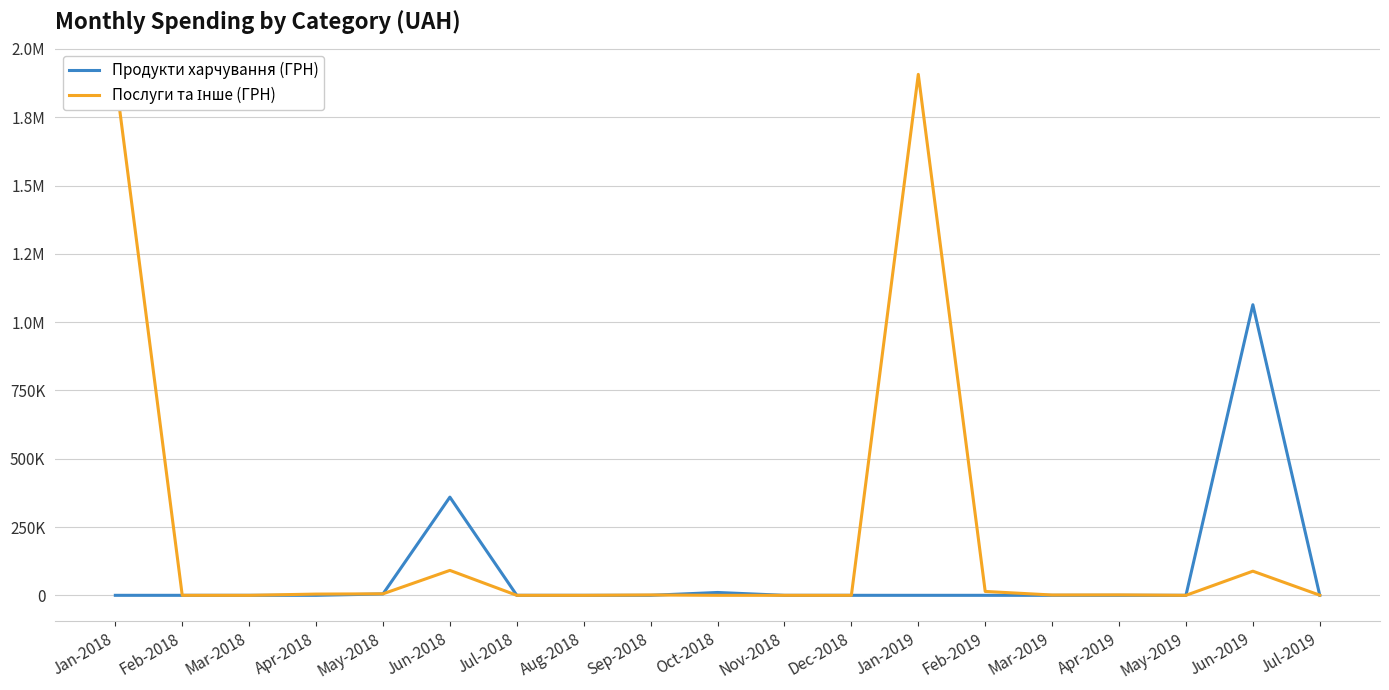

Does the chart have visible grid lines?

Yes